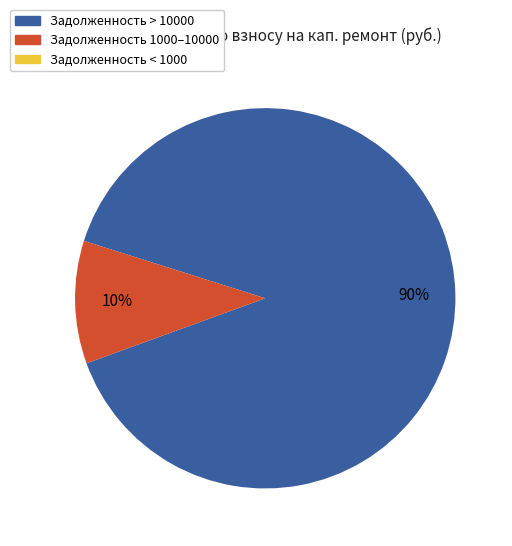

Is there any slice that represents more than half of the pie?

Yes